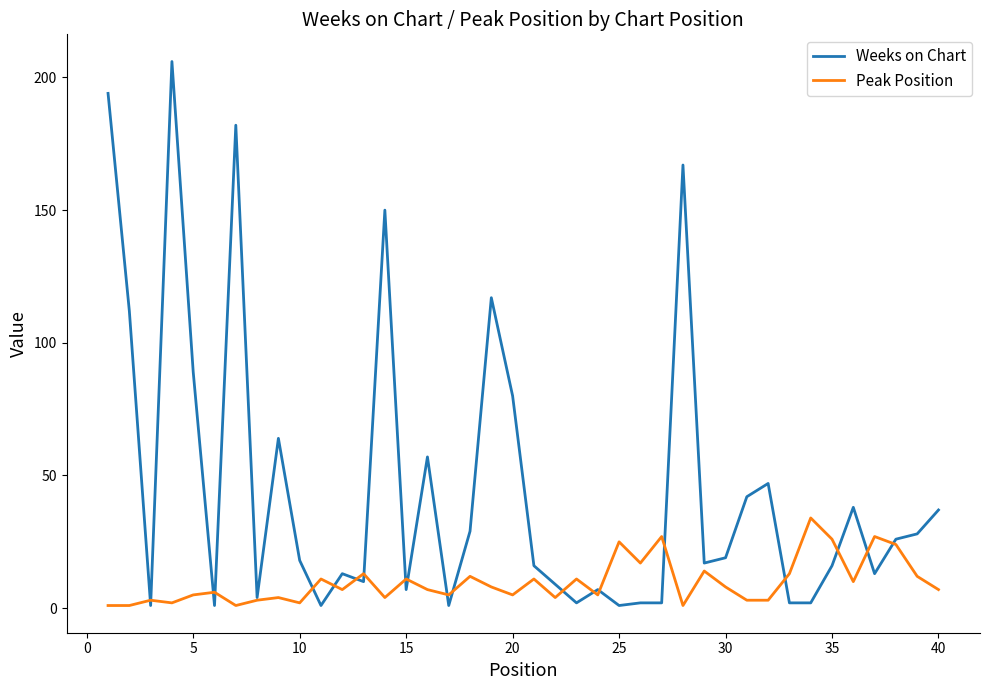

What is the highest value of the Peak Position series?

34